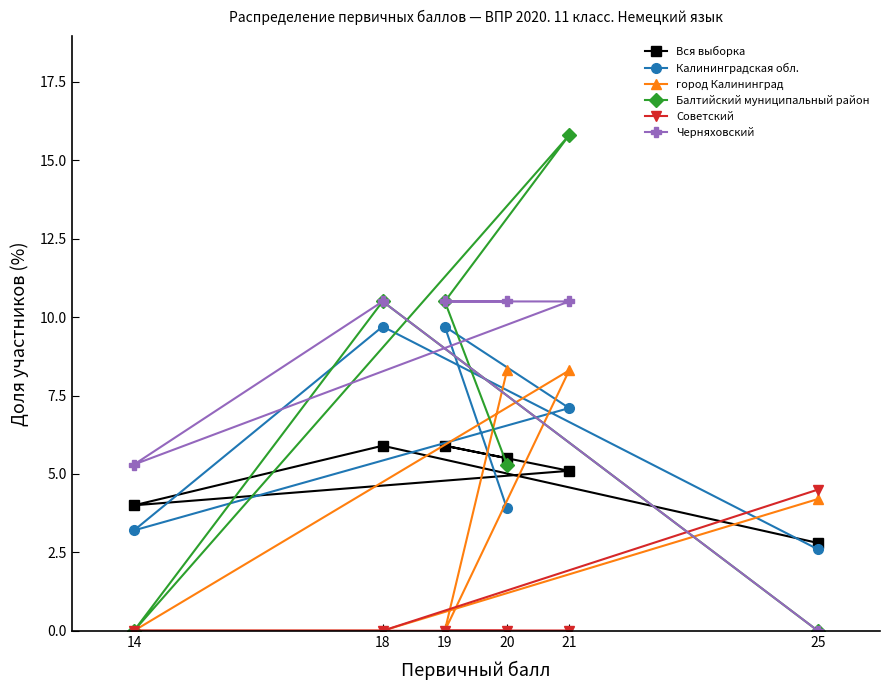

What is the value of the Калининградская обл. point at the 3rd from the left?

9.7